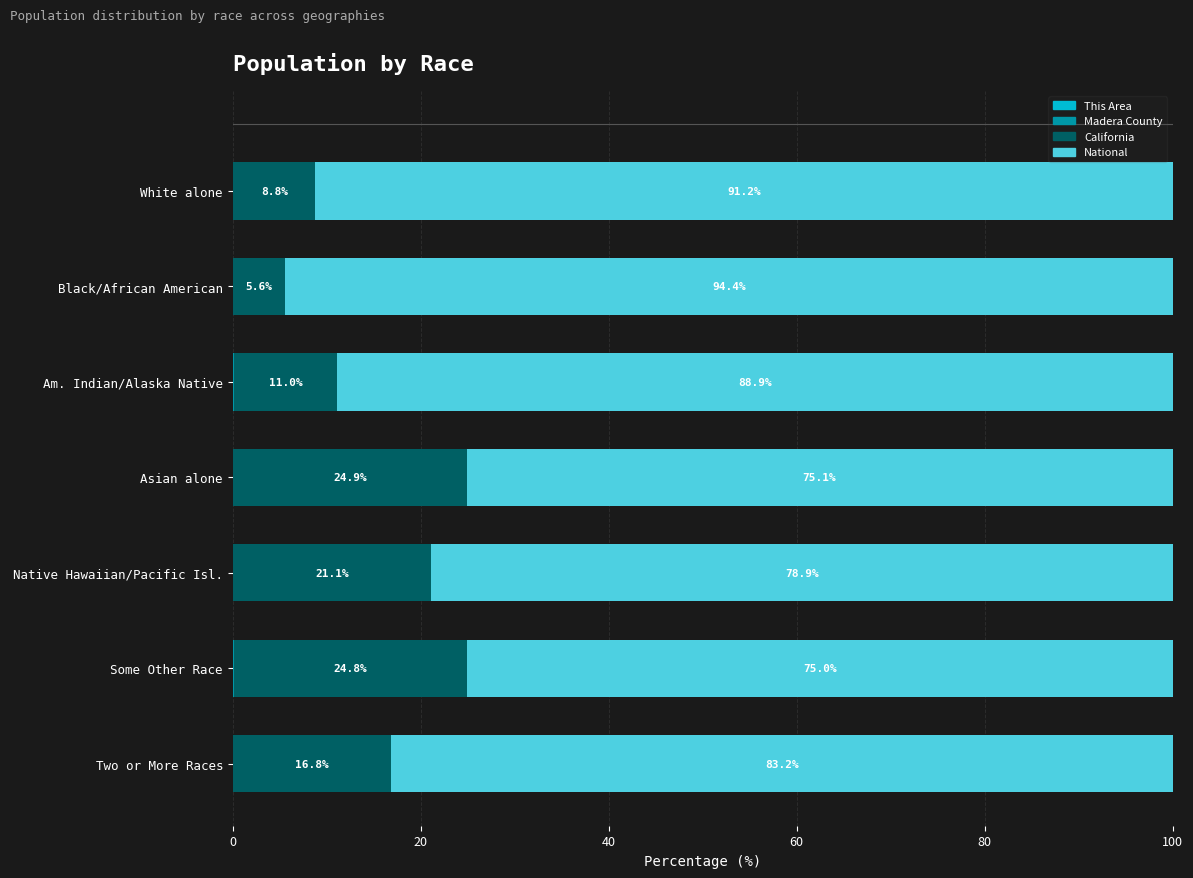

What is the total value across all series at Black/African American?

100.0